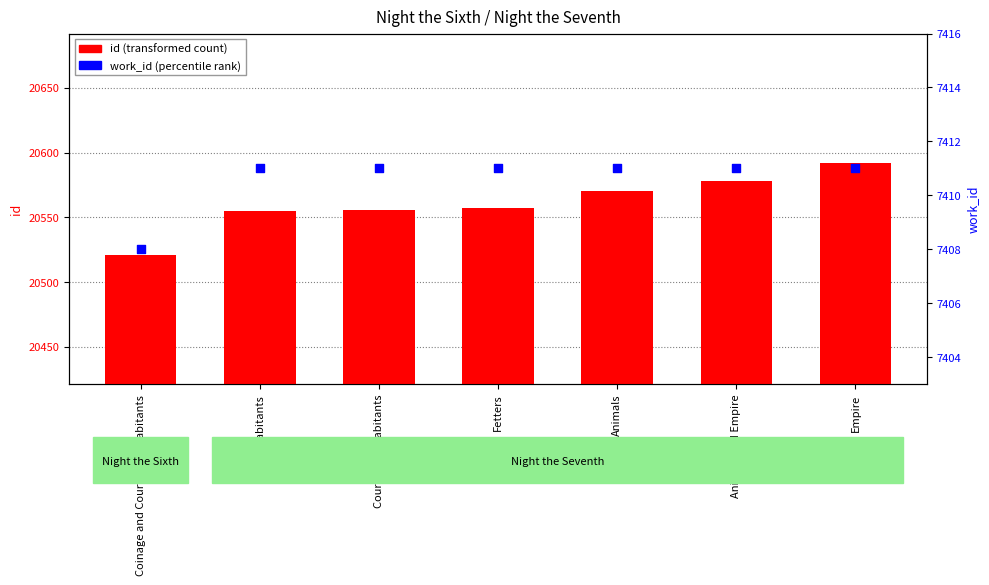

Is the value of id at Court and Inhabitants greater than the value of work_id at Empire?

Yes